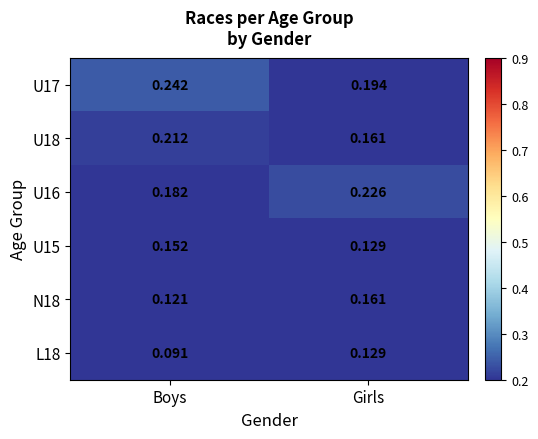

Between Boys and Girls, which series saw the biggest shift?

U18